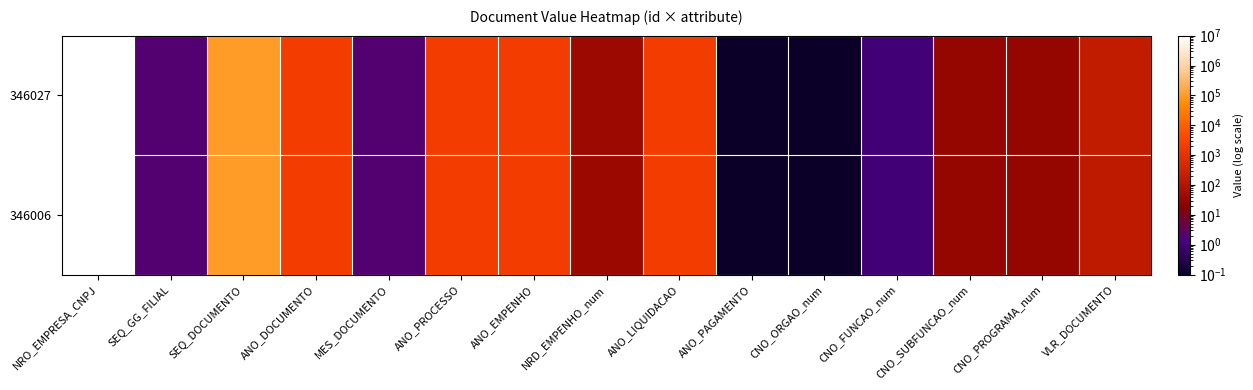

At which category is the sum across all series the highest?

NRO_EMPRESA_CNPJ